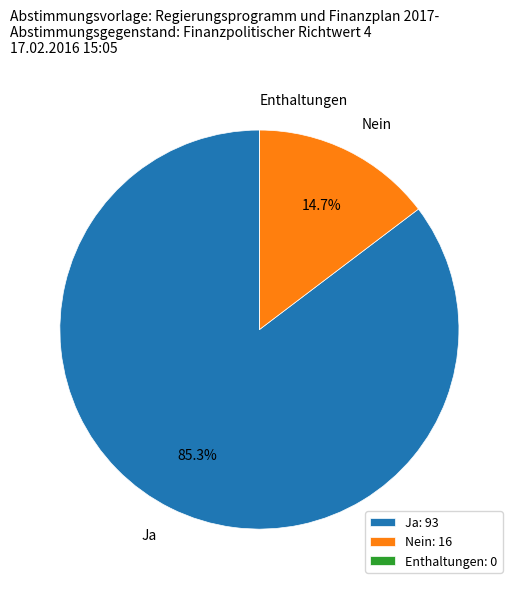

Between Nein and Ja, which is larger?

Ja